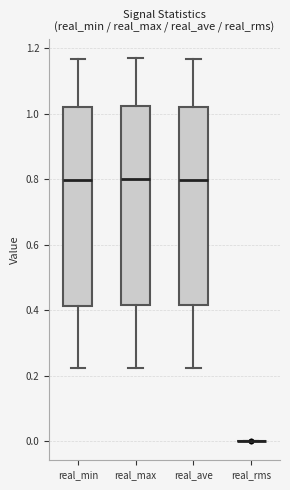

Reading left to right, transcribe this box plot: for each box, give where its median line is, the range the box spans, and where its two whiskers end, as read against the y-axis. The values are not printed on the chart, so give them approximately, as read against the axis.

real_min: median 0.80, box 0.42 to 1.02, whiskers 0.22 to 1.16
real_max: median 0.80, box 0.42 to 1.02, whiskers 0.22 to 1.16
real_ave: median 0.80, box 0.42 to 1.02, whiskers 0.22 to 1.16
real_rms: box collapsed to a line at 0.00, whiskers 0.00 to 0.00